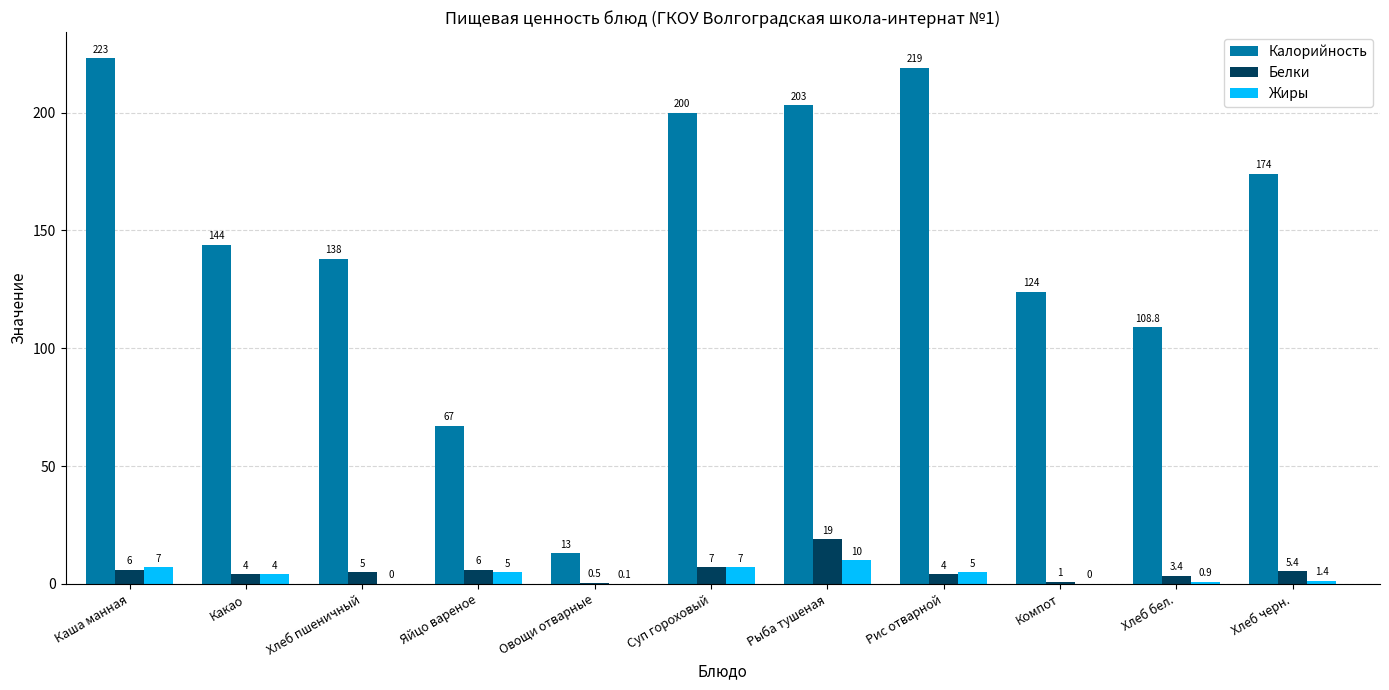

What is the spread (max minus min) of values at Хлеб пшеничный?

138.0